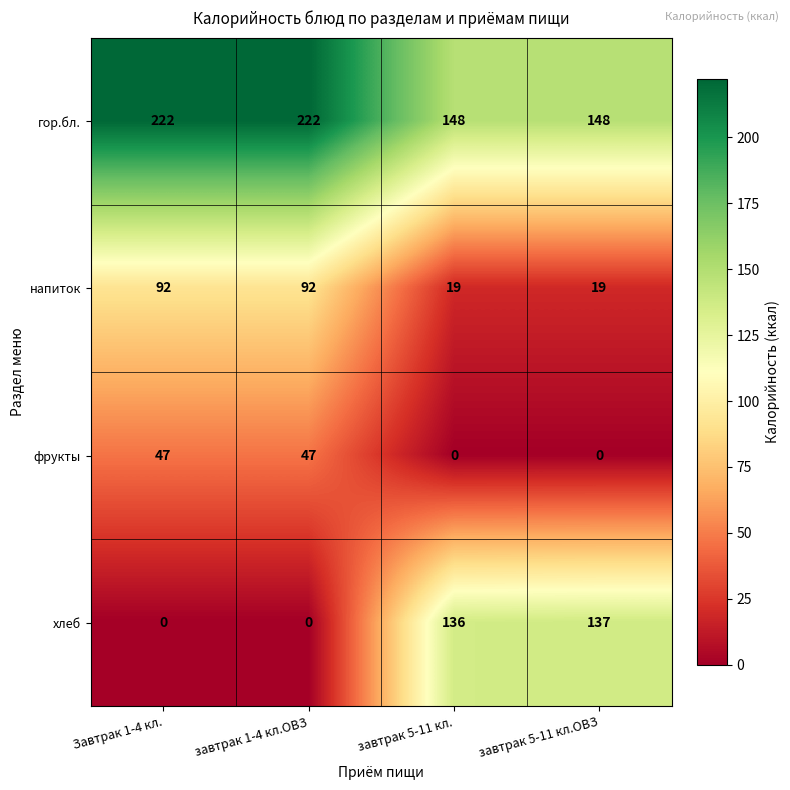

What is the average value of the гор.бл. series?

185